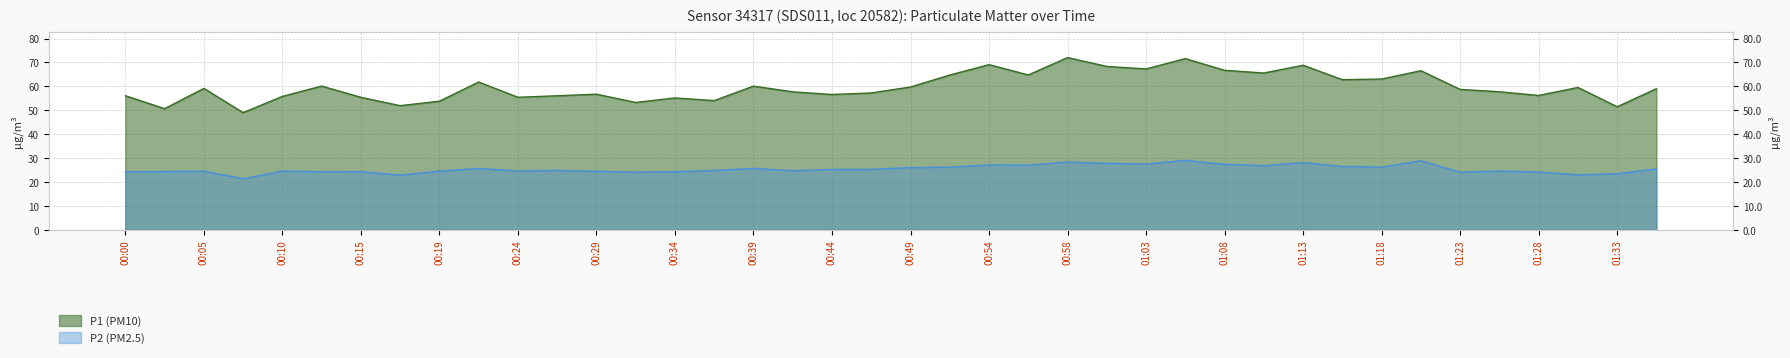

Is it true that P2 equals 37.2 at 00:10?

False